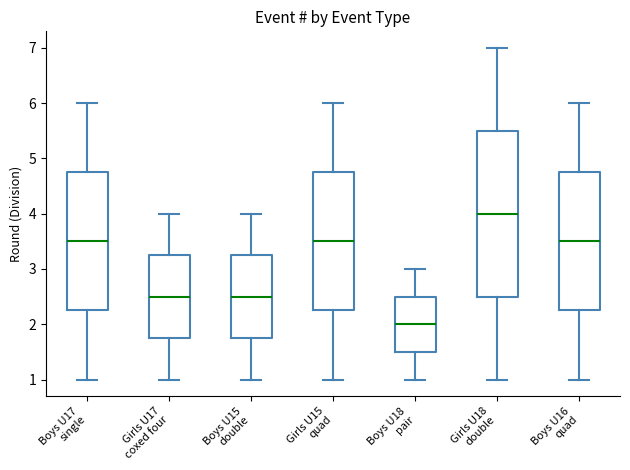

Comparing the boxes themselves (not the whiskers), which one is the tallest?

Girls U18 double